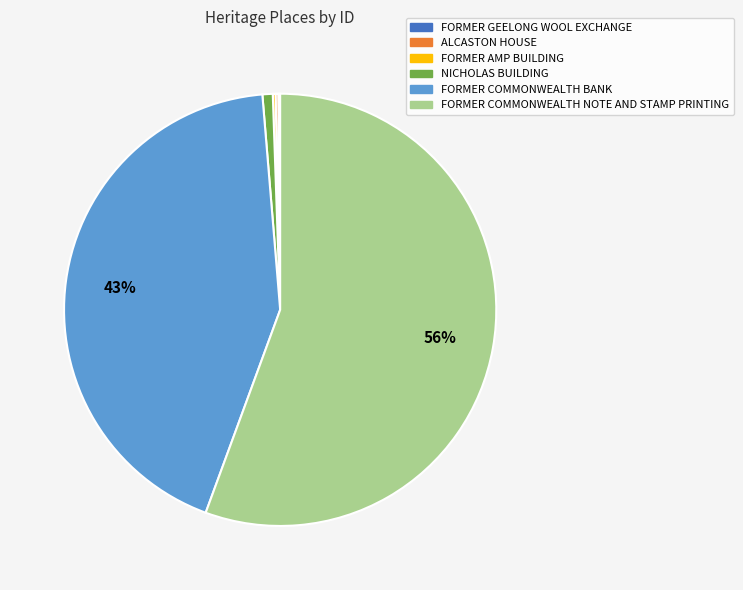

What percentage is the FORMER COMMONWEALTH BANK slice, to the nearest percent?

43%